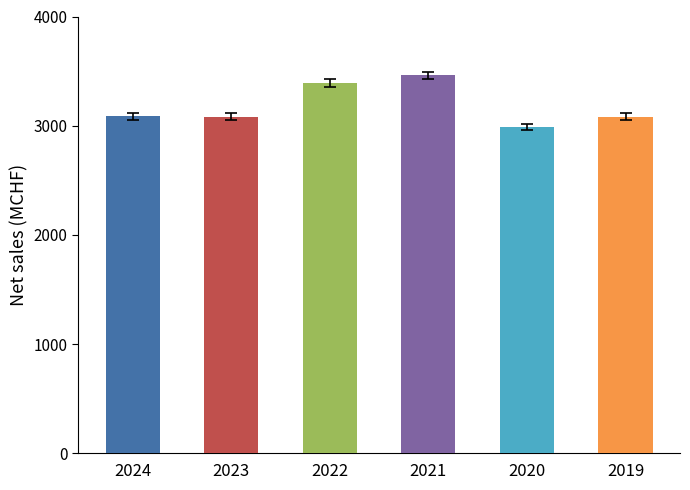

Which label corresponds to the largest value in the chart?

2021